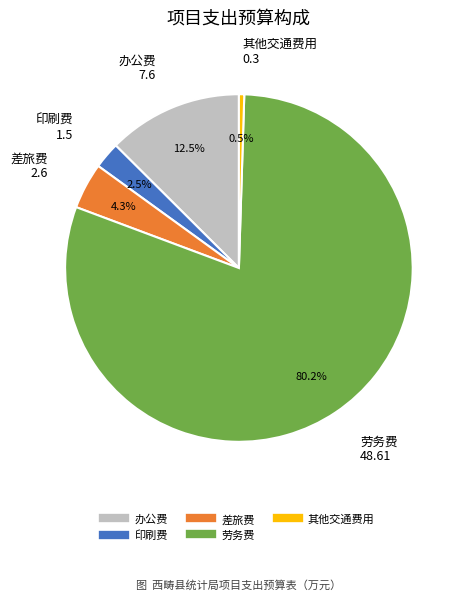

Which has a higher value, 差旅费 or 印刷费?

差旅费